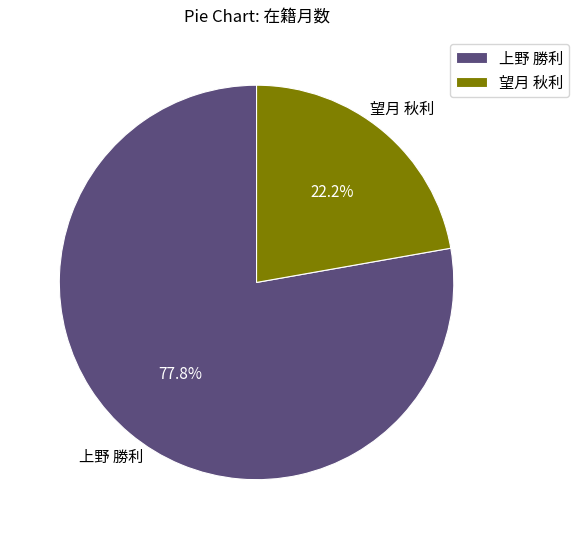

Which slice is the largest?

上野 勝利